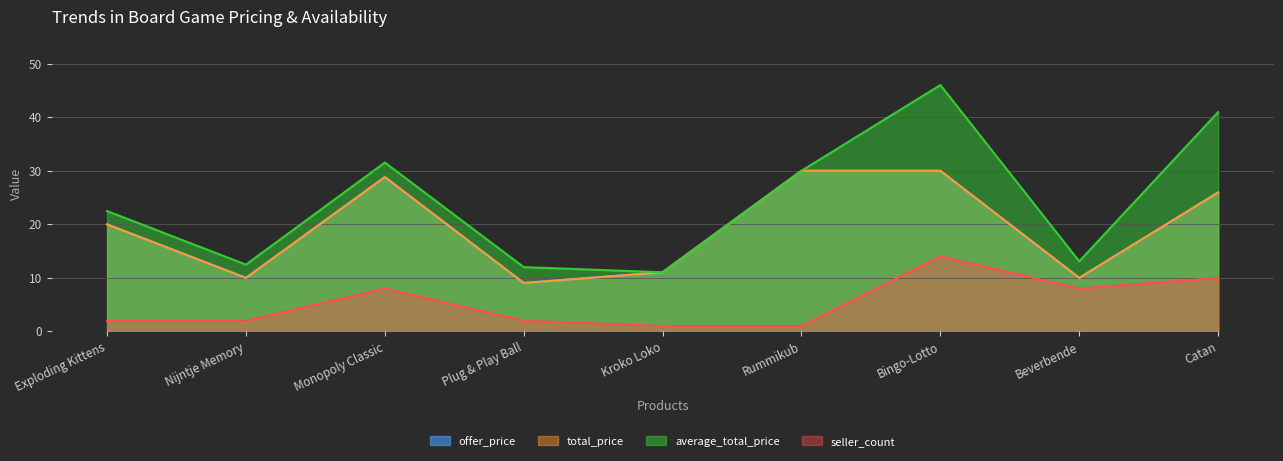

Rank the series at Plug & Play Ball from lowest to highest value.

seller_count, offer_price, total_price, average_total_price